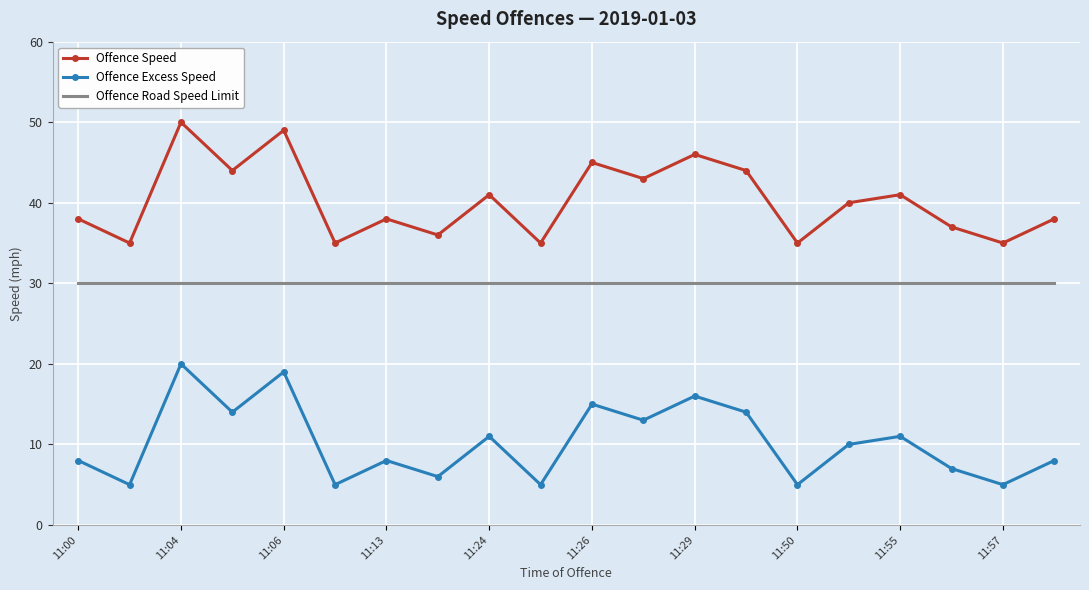

Reading right to left, list all the values displayed in this chart.

Offence Speed: 38	35	37	41	40	35	44	46	43	45	35	41	36	38	35	49	44	50	35	38
Offence Excess Speed: 8	5	7	11	10	5	14	16	13	15	5	11	6	8	5	19	14	20	5	8
Offence Road Speed Limit: 30	30	30	30	30	30	30	30	30	30	30	30	30	30	30	30	30	30	30	30